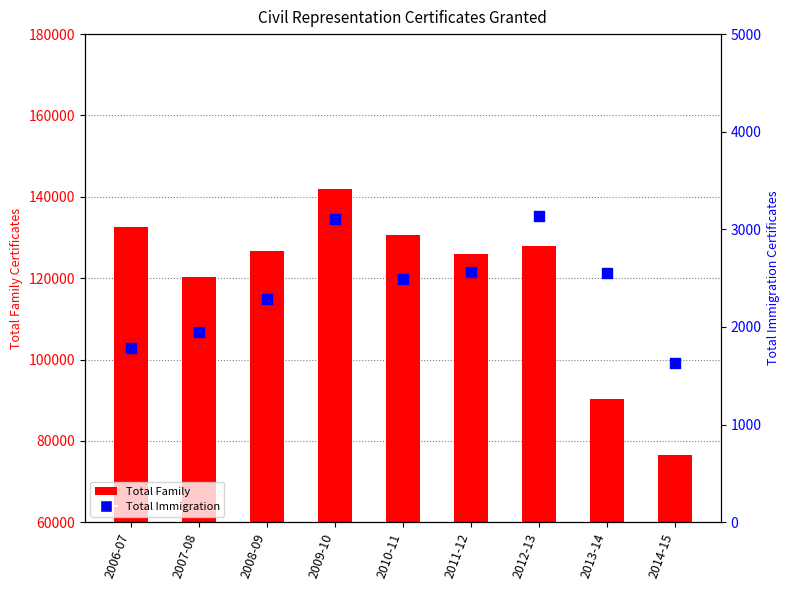

What are all the series names shown in the legend?

Total Family, Total Immigration